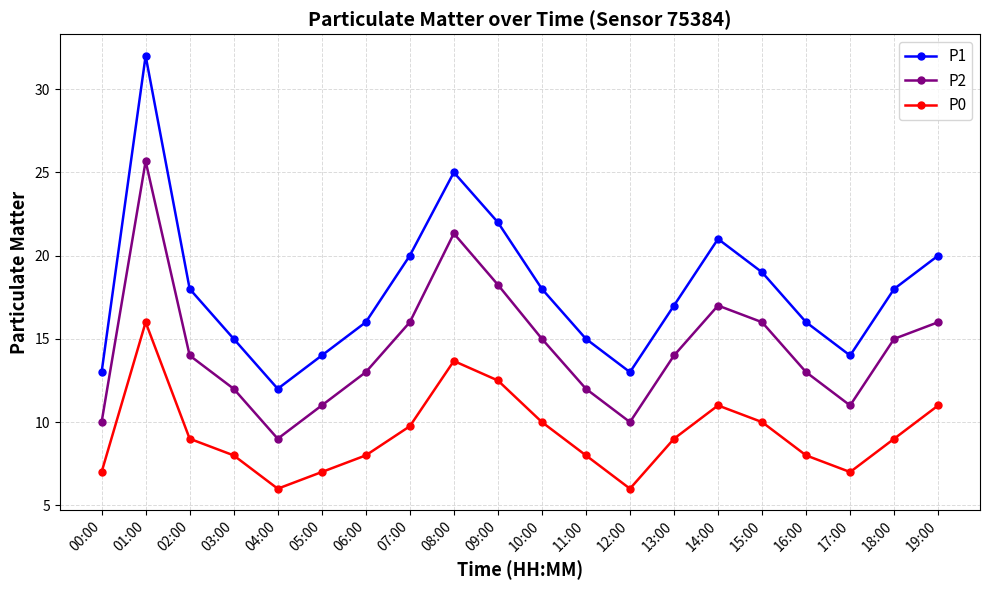

Which series has the largest range (max minus min)?

P1